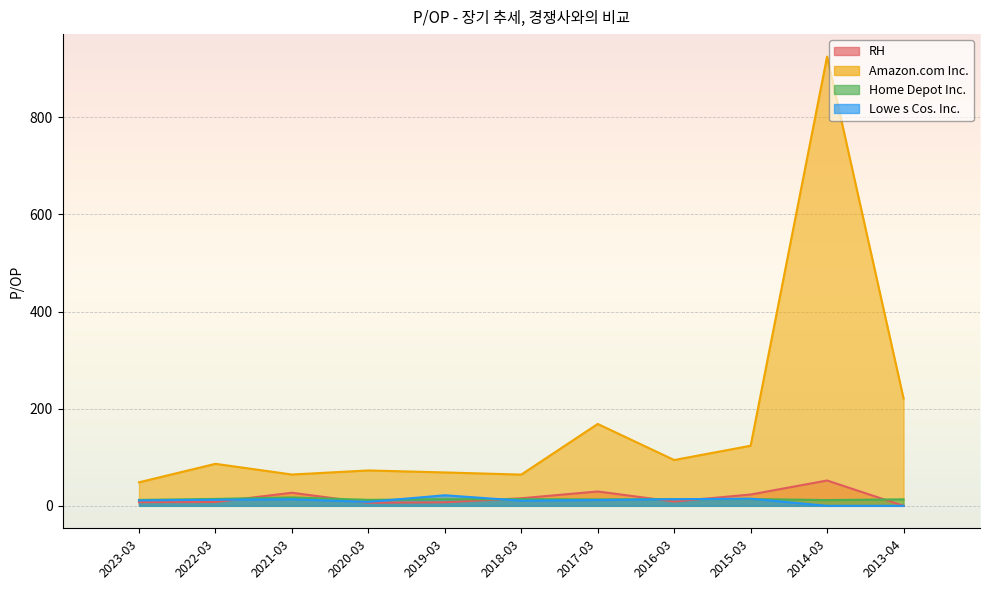

What is the spread (max minus min) of values at 2020-03?

66.6